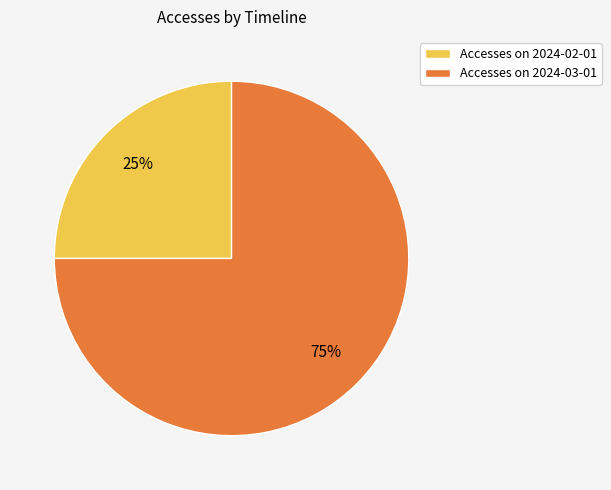

Does any single category account for the majority?

Yes